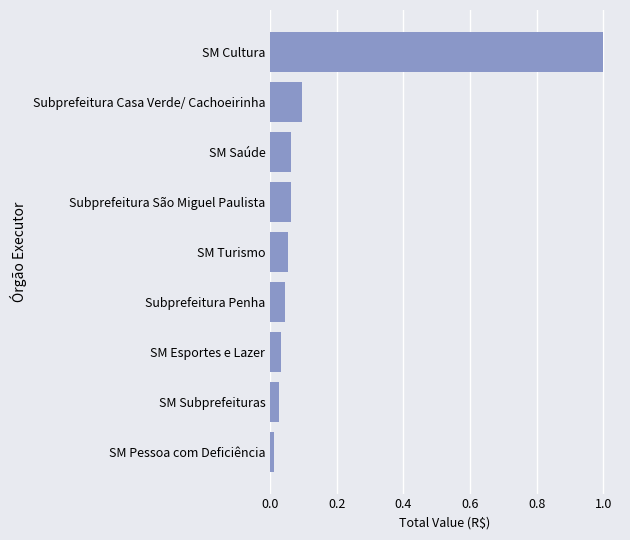

Which category has the highest value across all series?

SM Cultura